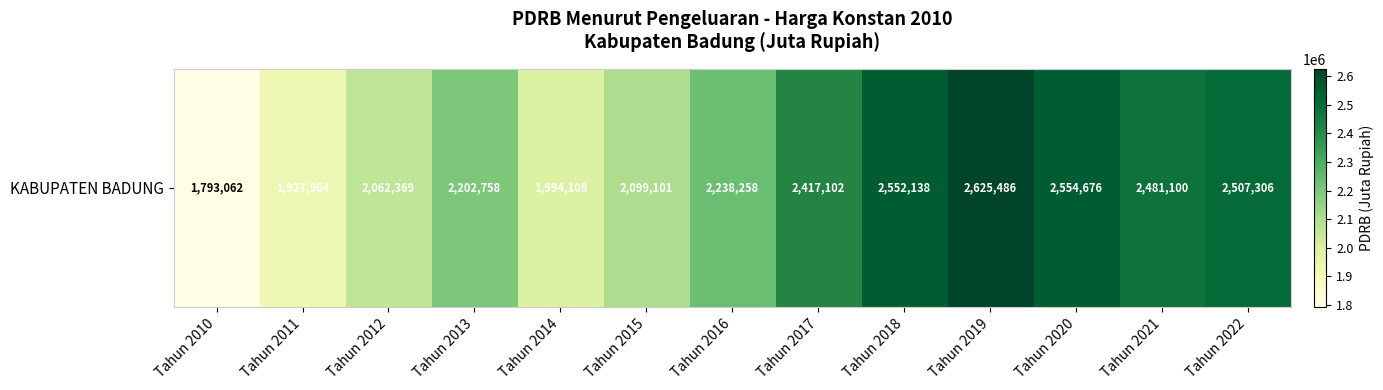

True or false: the data shows 2417101.8 at Tahun 2017.

True